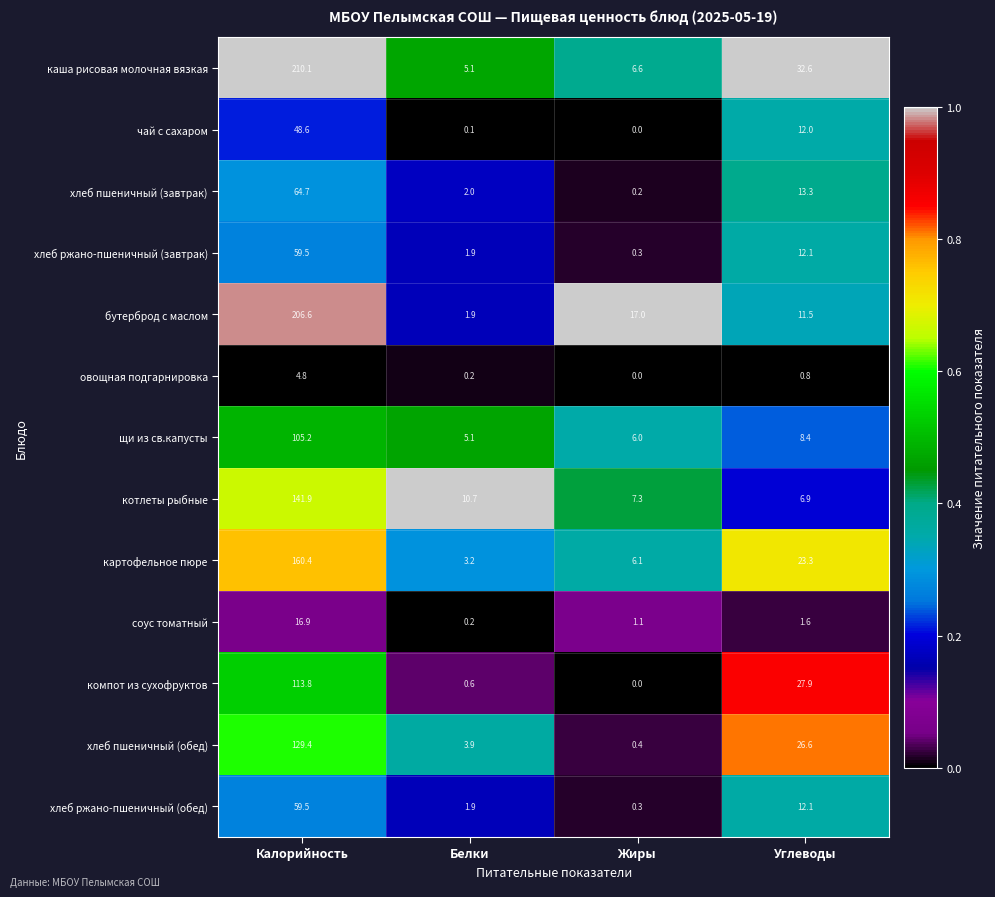

What is the difference between the каша рисовая молочная вязкая values at Жиры and Калорийность?

203.5